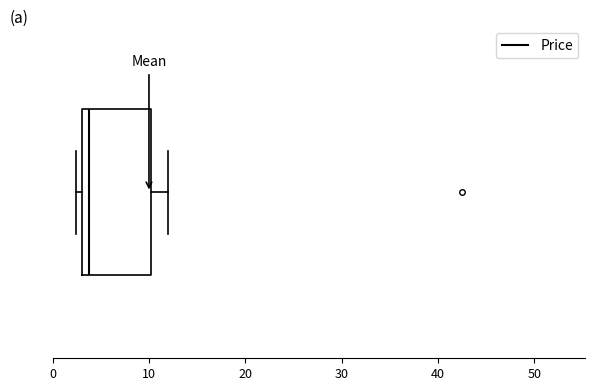

Read this box plot against the x-axis: the position of the median line, the range covered by the box, and the ends of both whiskers. The values are not printed on the chart, so give them approximately, as read against the axis.

median 4, box 3 to 10, whiskers 2 to 12